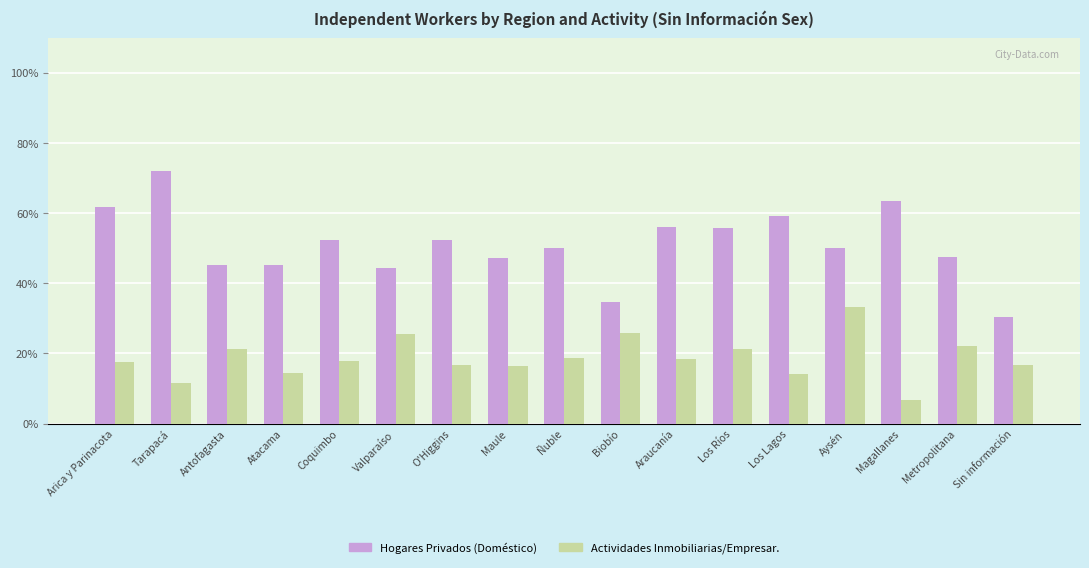

At Sin información, list the series in order from largest to smallest.

Hogares Privados (Doméstico), Actividades Inmobiliarias/Empresar.